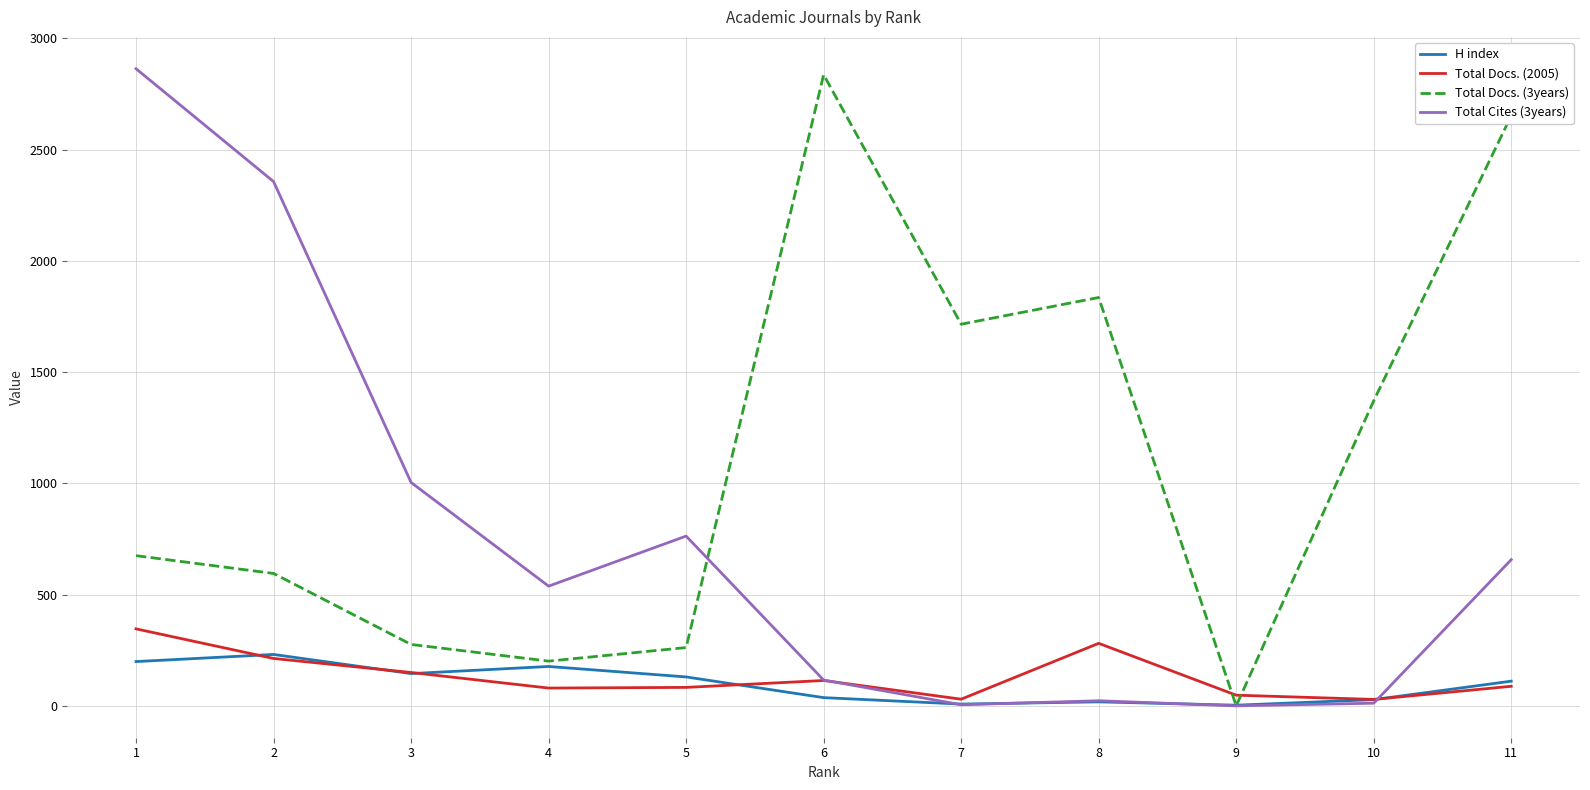

How many values in the H index series are below 111?

5